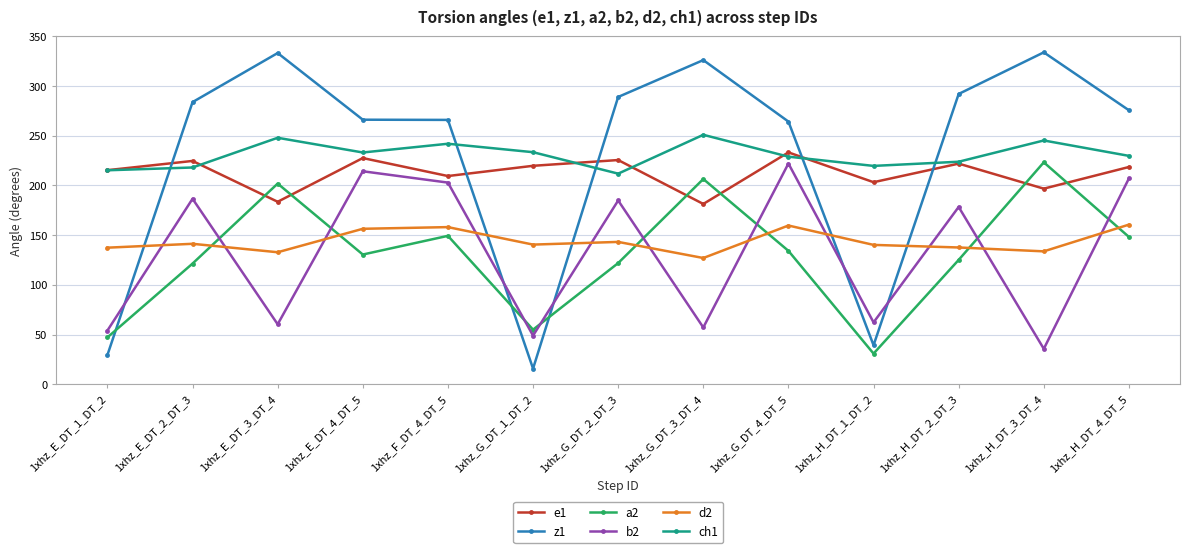

True or false: a2 and ch1 cross at least once.

False